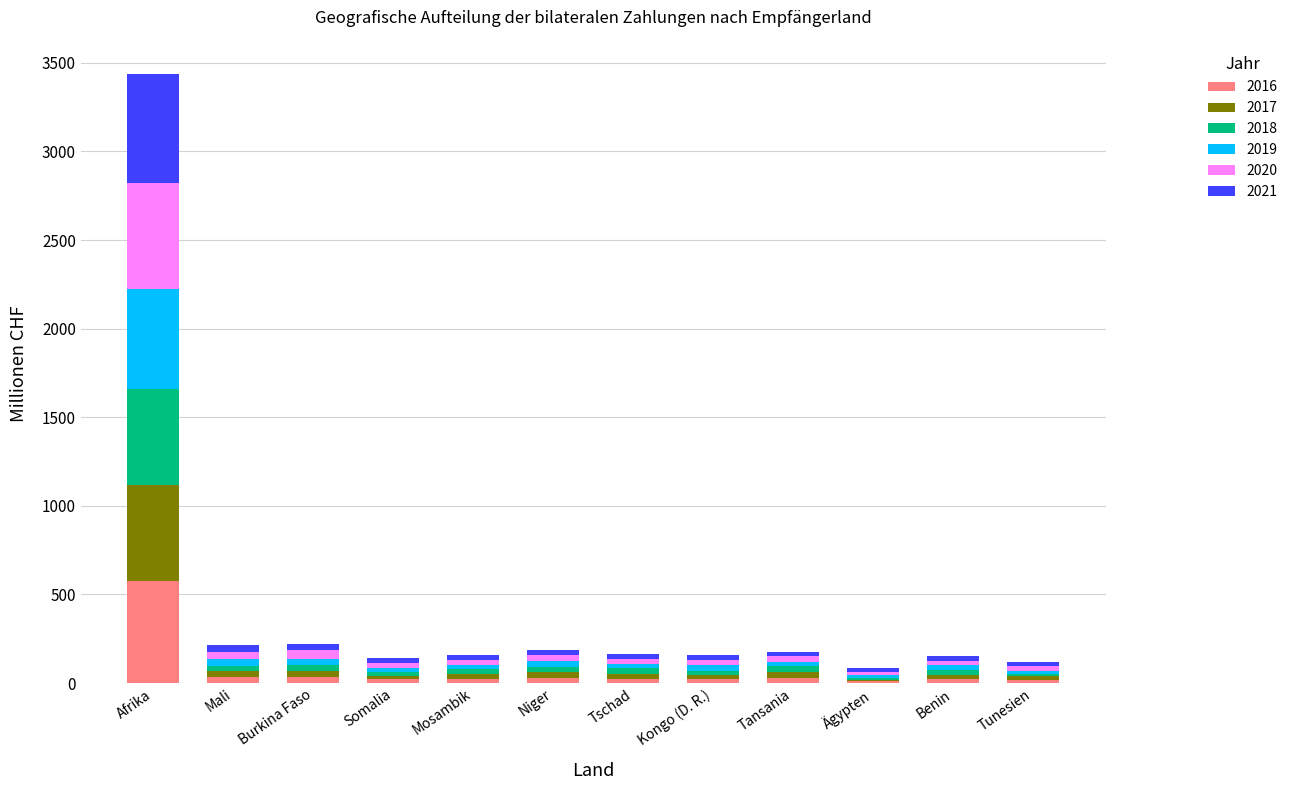

At which category is the sum across all series the highest?

Afrika